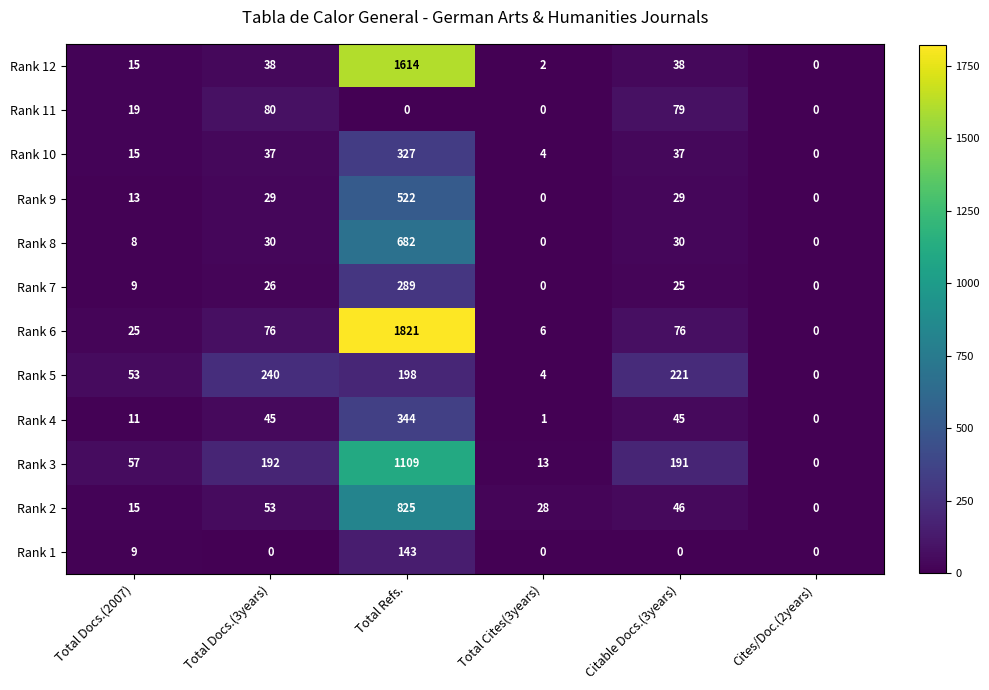

How many series are shown in this chart?

12